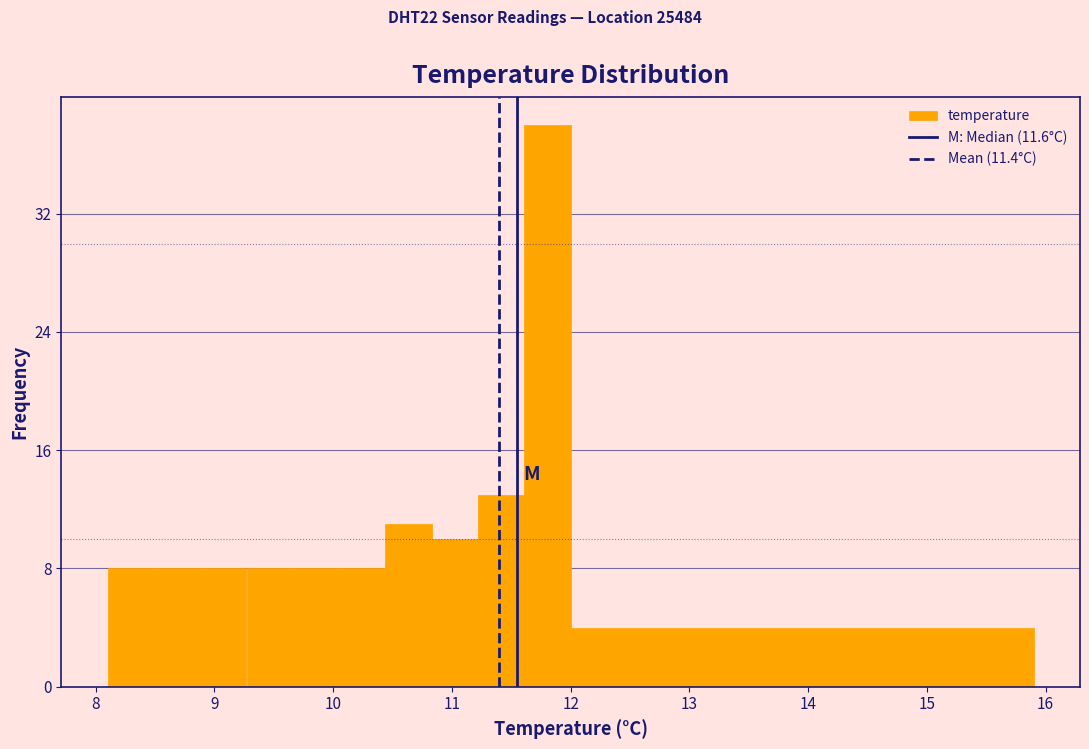

Around what value on the x-axis is the tallest bar? Give the approximate position of its centre, as read against the axis.

11.8